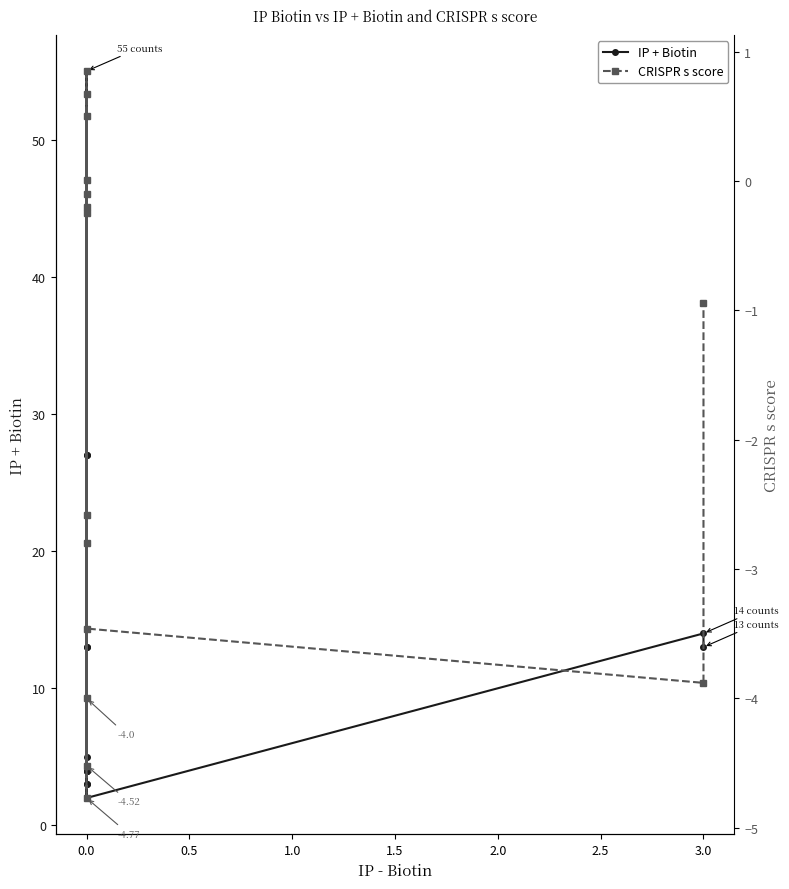

How many positive values does the CRISPR s score series have?

4